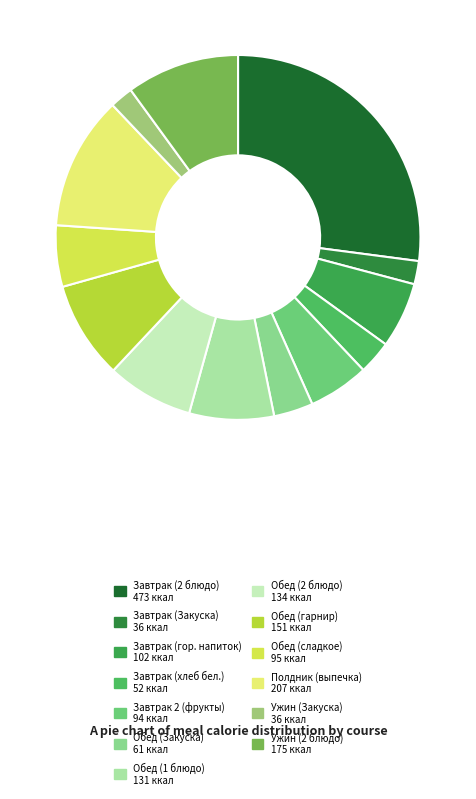

Is it true that Обед (Закуска) is 3% of the pie?

True